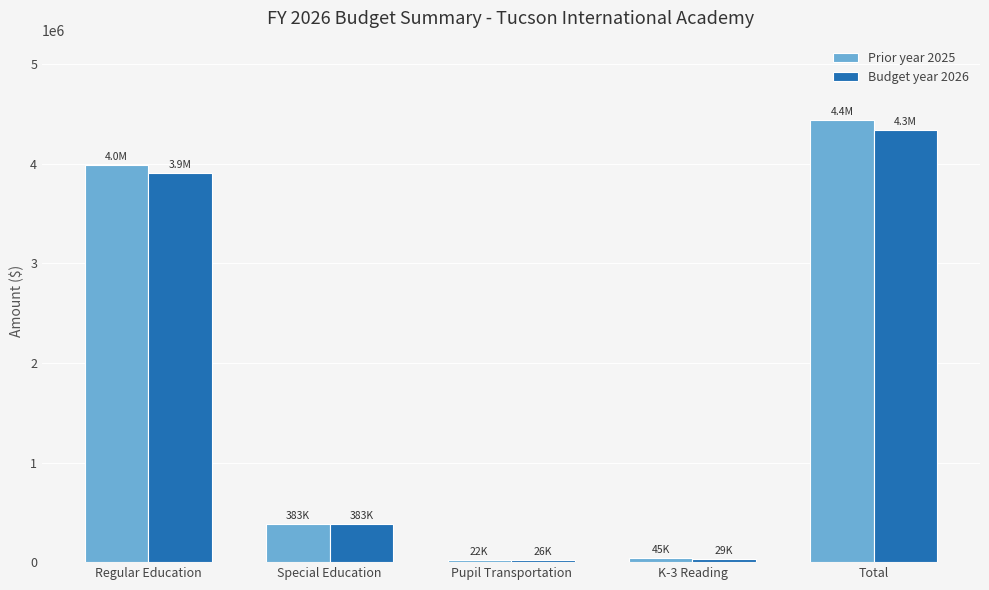

What is the value of the Prior year 2025 bar at the 2nd from the left?

383435